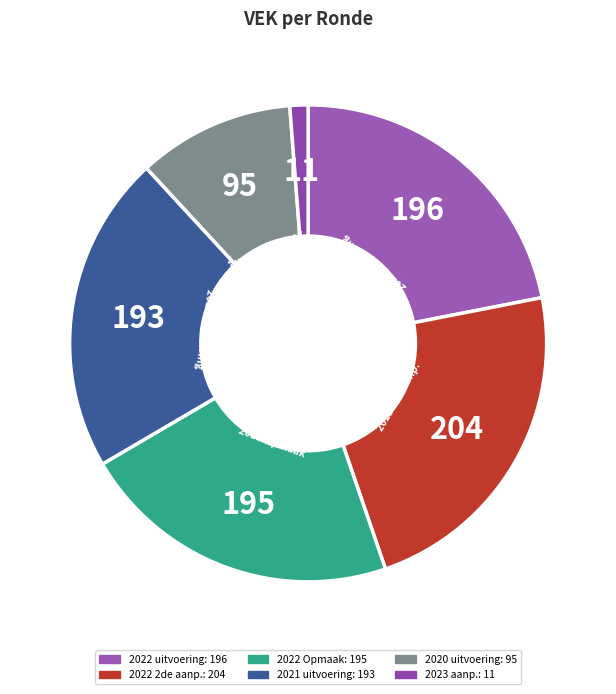

Which category has the biggest portion of the pie?

2022 2de aanp.